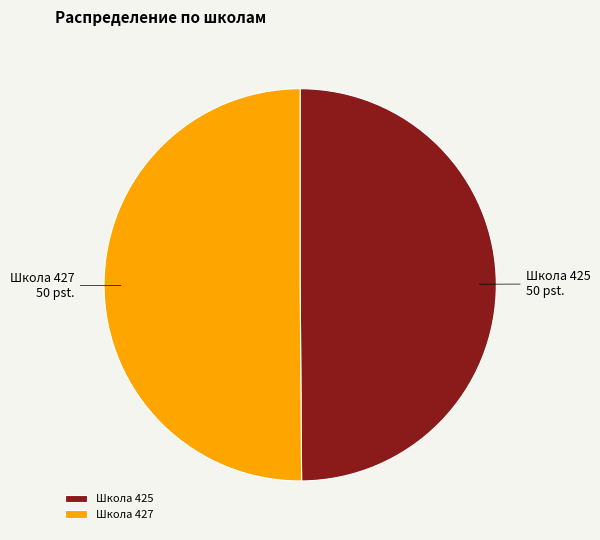

The Школа 425 slice represents 50% of the pie. True or false?

True